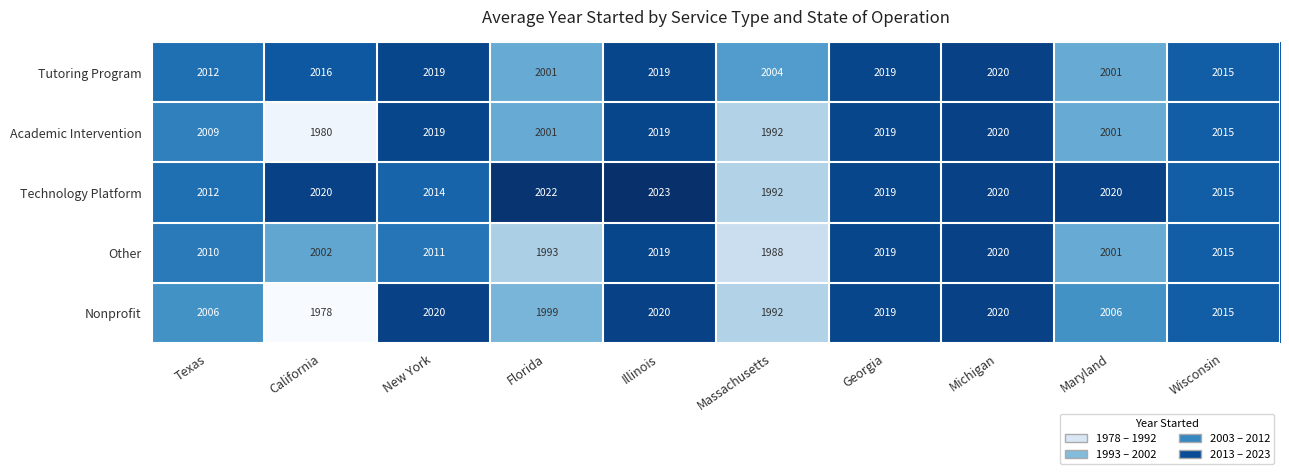

What is the average value of the Tutoring Program series?

2013